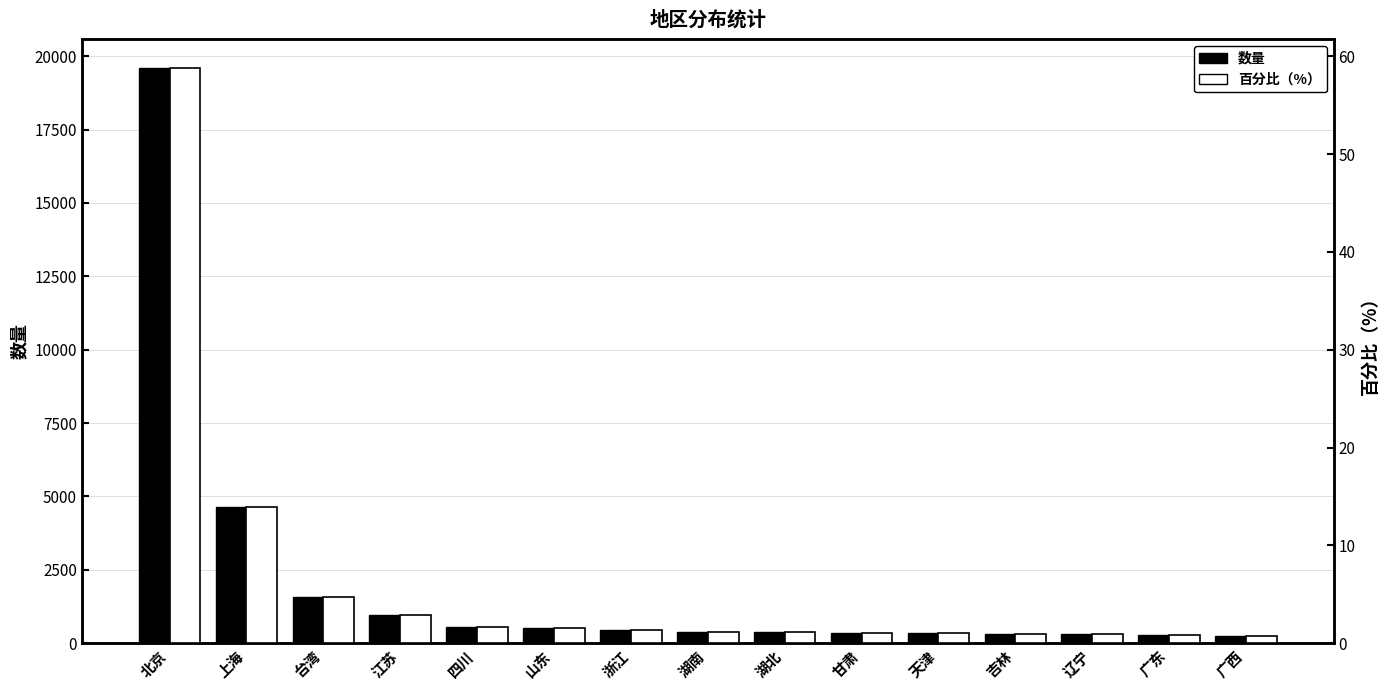

How many values in the 数量 series are below 381?

7